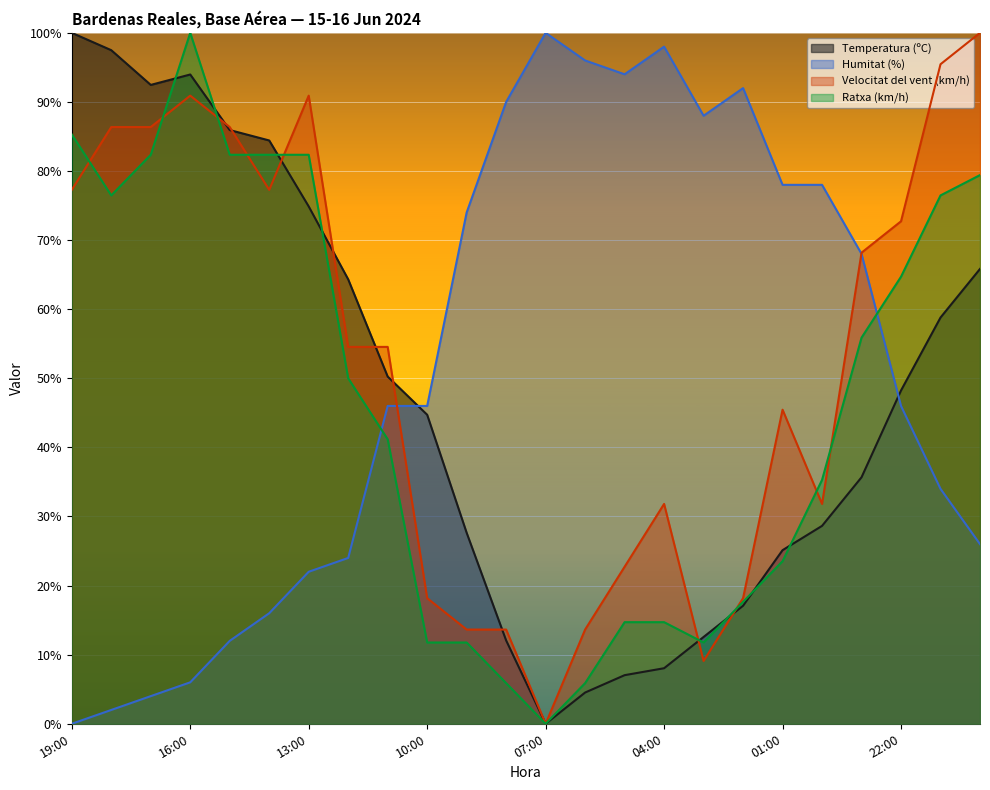

How many lines are shown in the chart?

4